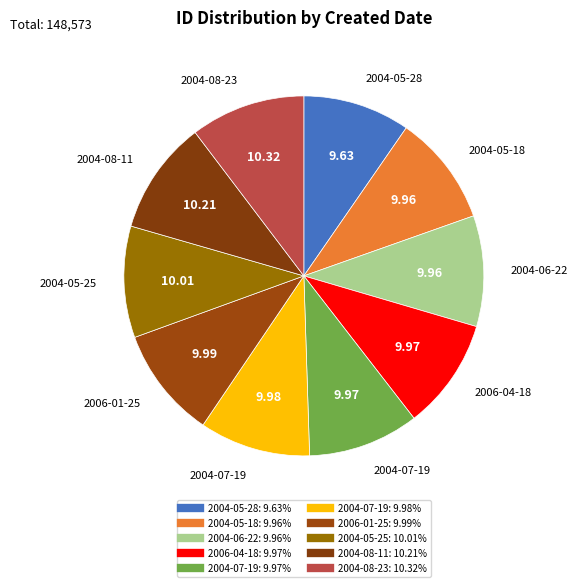

Count the number of slices in the pie.

10